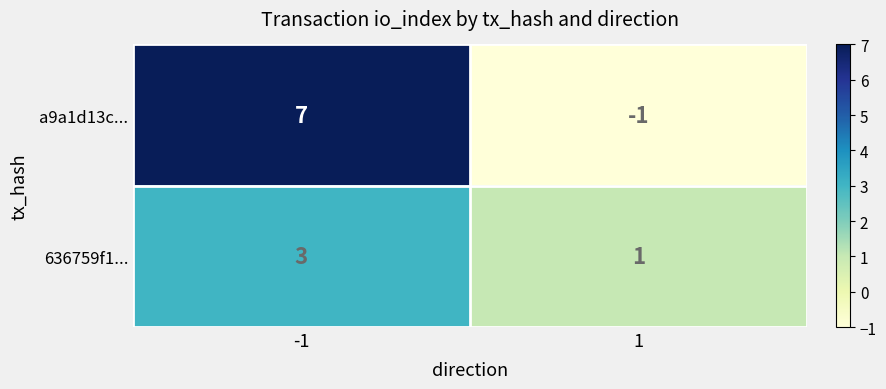

Rank the series by their maximum value, from highest to lowest.

a9a1d13c..., 636759f1...